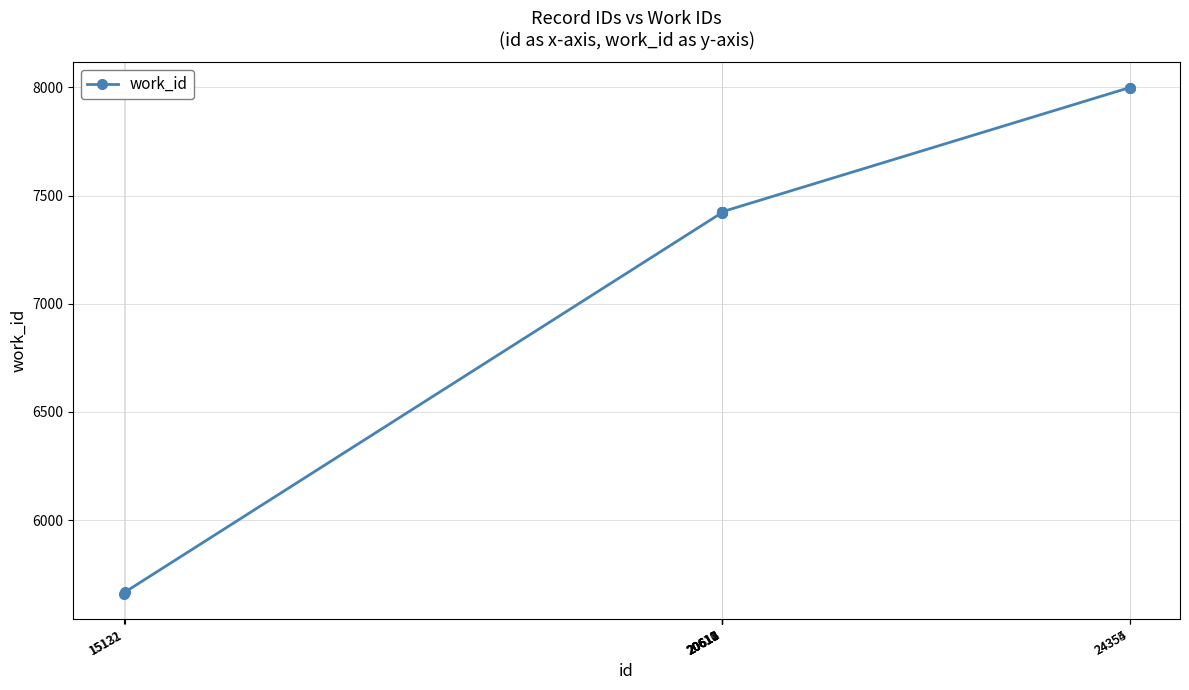

What is the value of the 9th point from the left?

7999